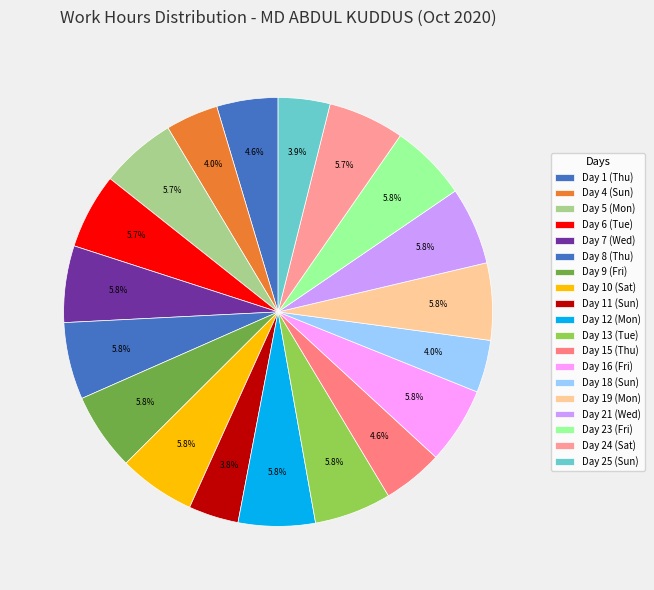

Count the number of slices in the pie.

19